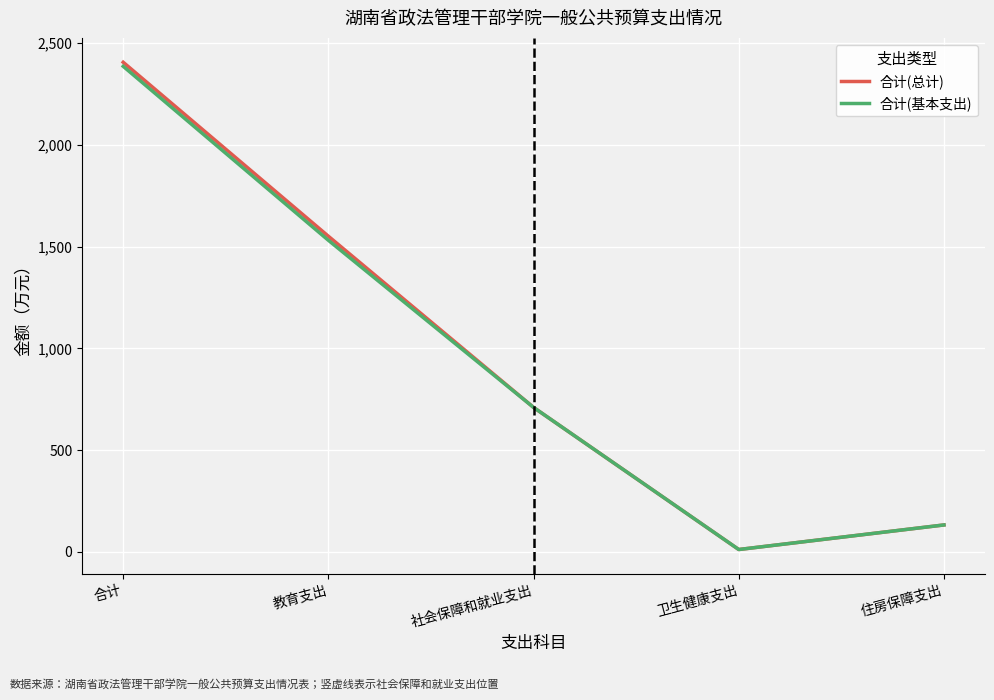

True or false: 合计(基本支出) has a value of 2602.3 at 教育支出.

False